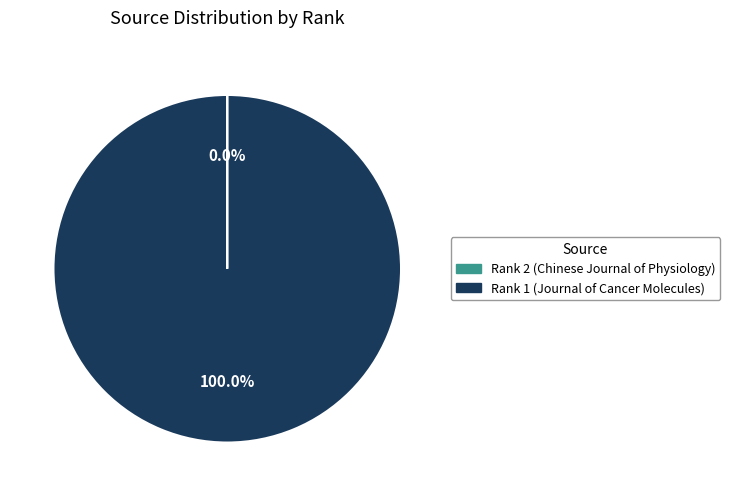

Which category accounts for the majority?

Rank 1 (Journal of Cancer Molecules)